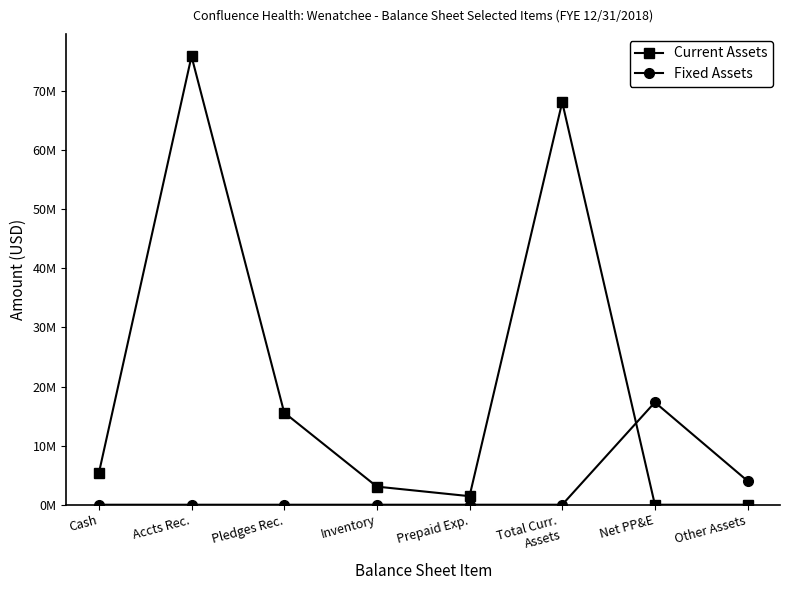

Where is the first local minimum for Current Assets?

Prepaid Exp.